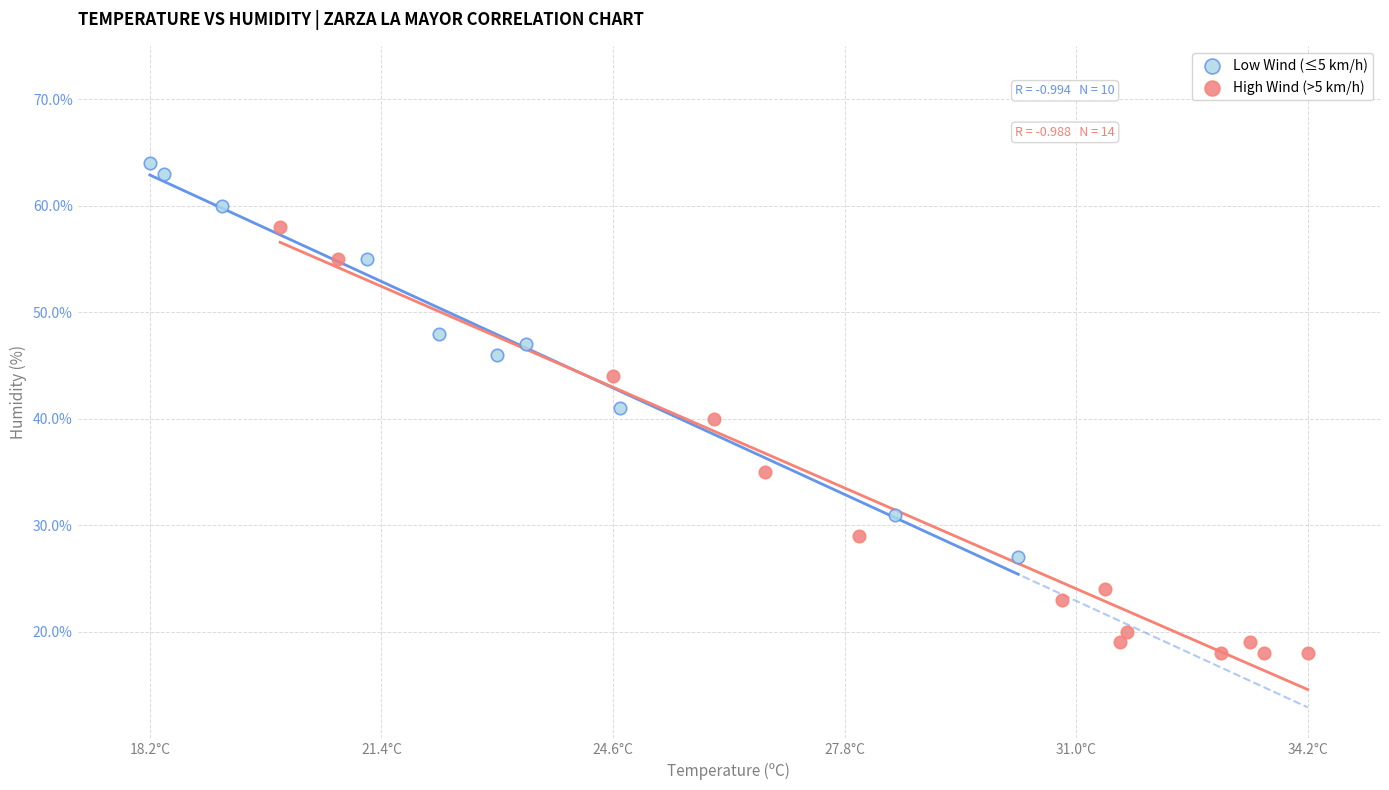

Which series reaches the minimum Y coordinate?

High Wind (>5 km/h)